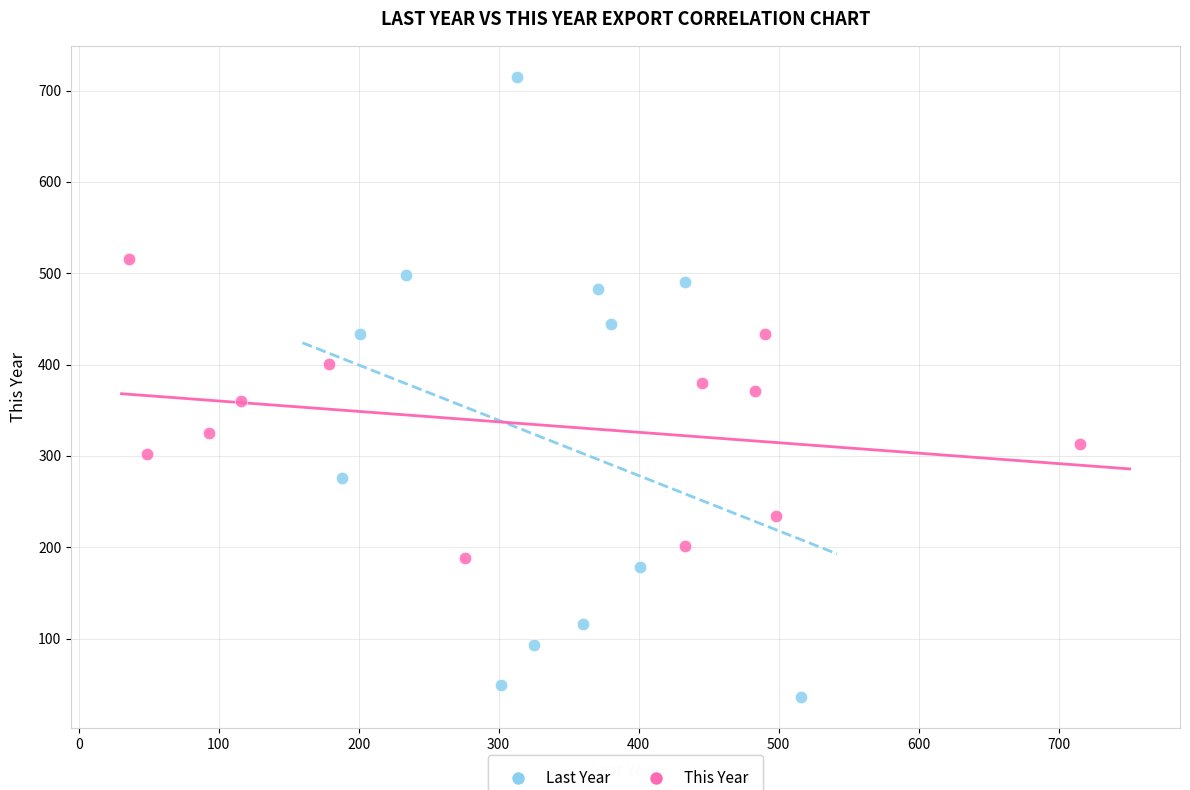

Which series has the largest Y range (max minus min)?

Last Year